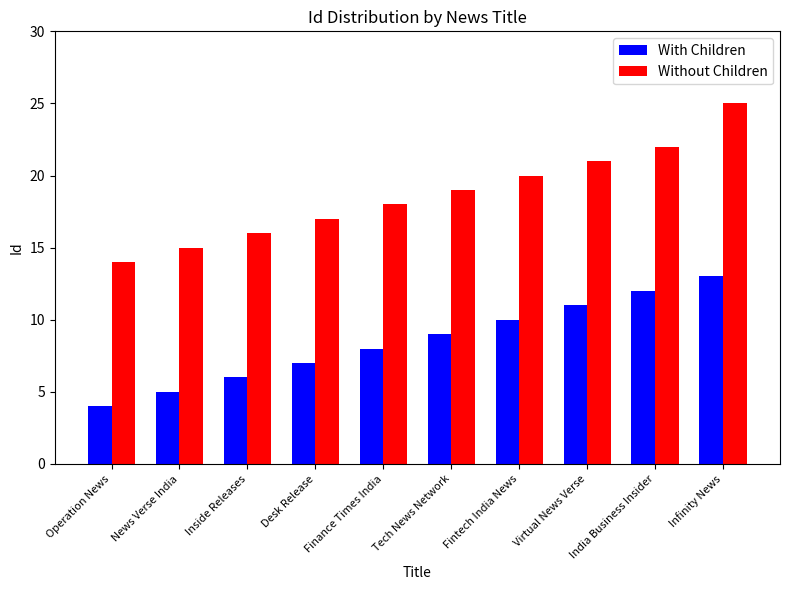

How many With Children values are between 6 and 11?

6